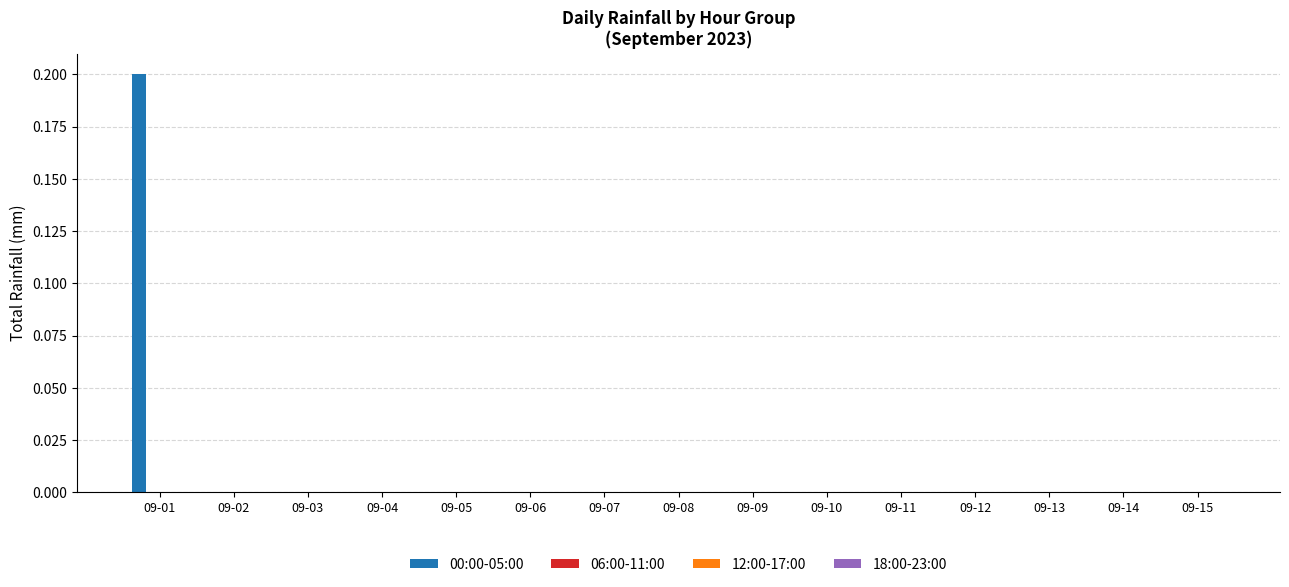

How many categories are shown in the chart?

15